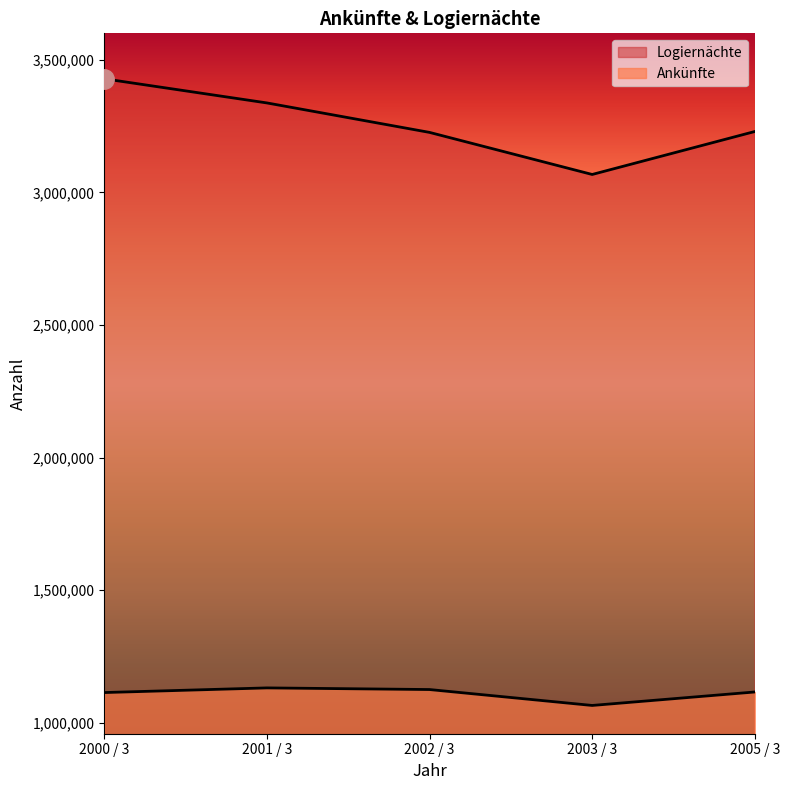

Where is the first local maximum for Ankünfte?

2001 / 3